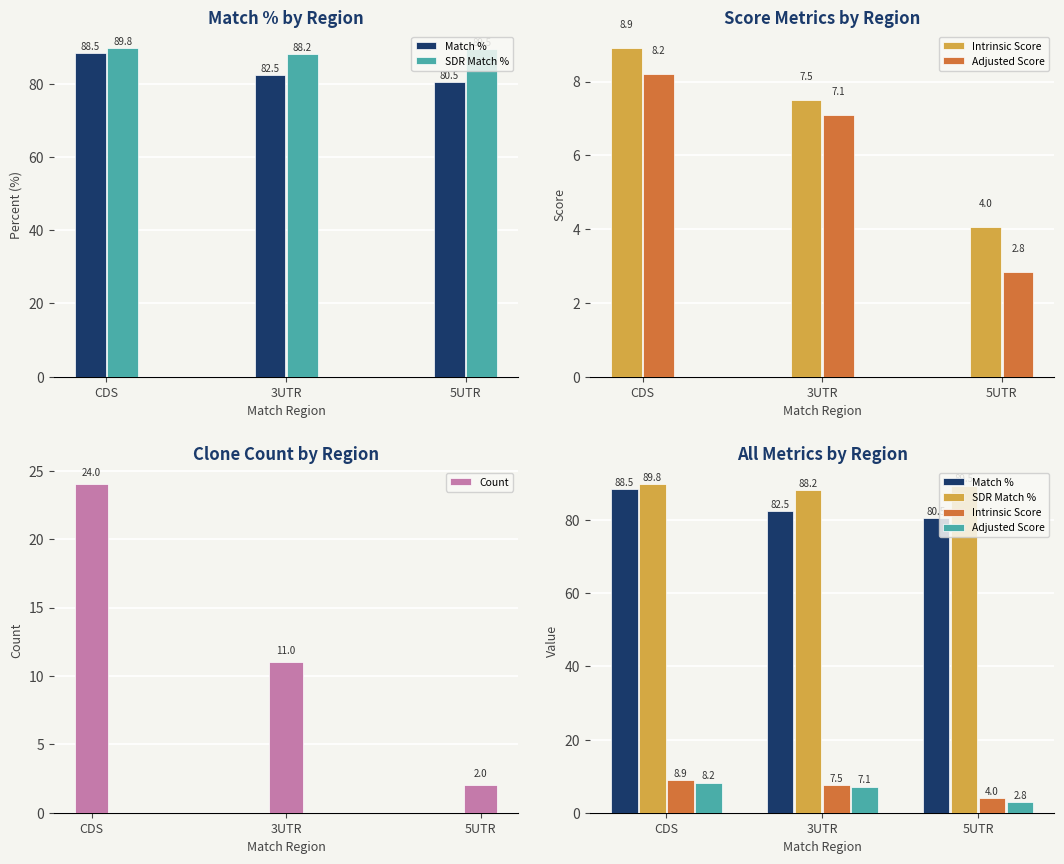

Which category has the lowest value in the Count series?

5UTR